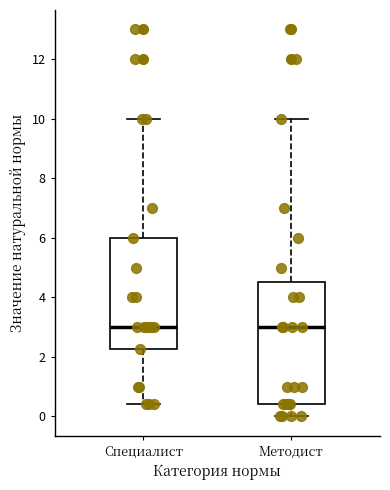

Where does the median line of the box for Методист sit on the y-axis? The values are not printed on the chart, so give them approximately, as read against the axis.

3.0